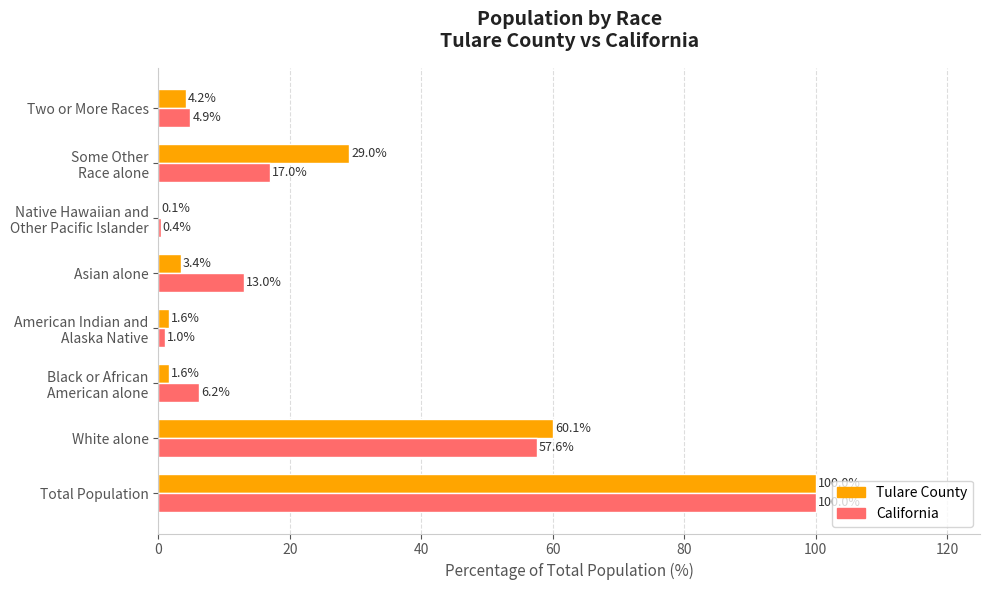

What is the sum of all Tulare County values?

200.0